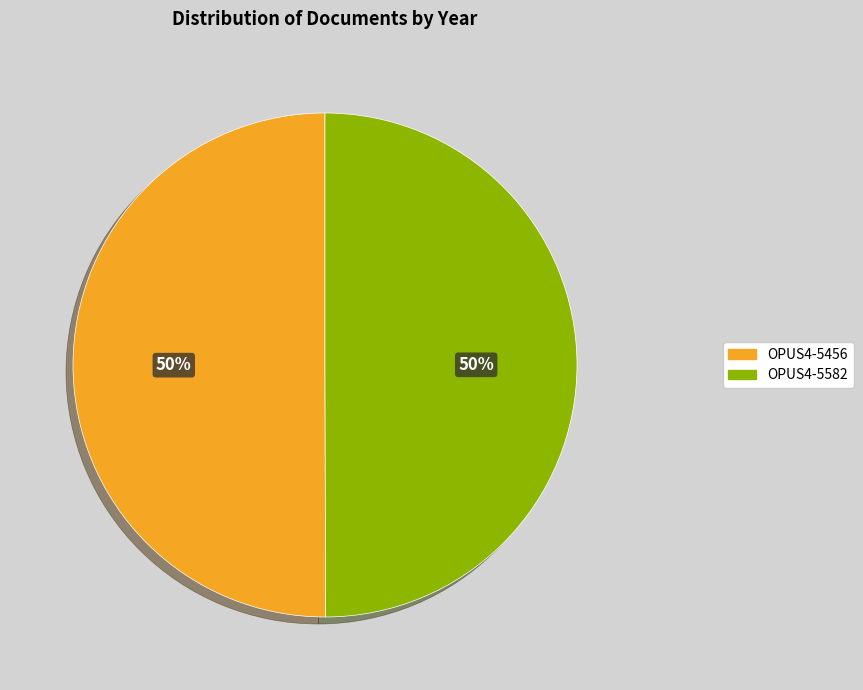

Combined, do OPUS4-5456 and OPUS4-5582 account for over 50%?

Yes